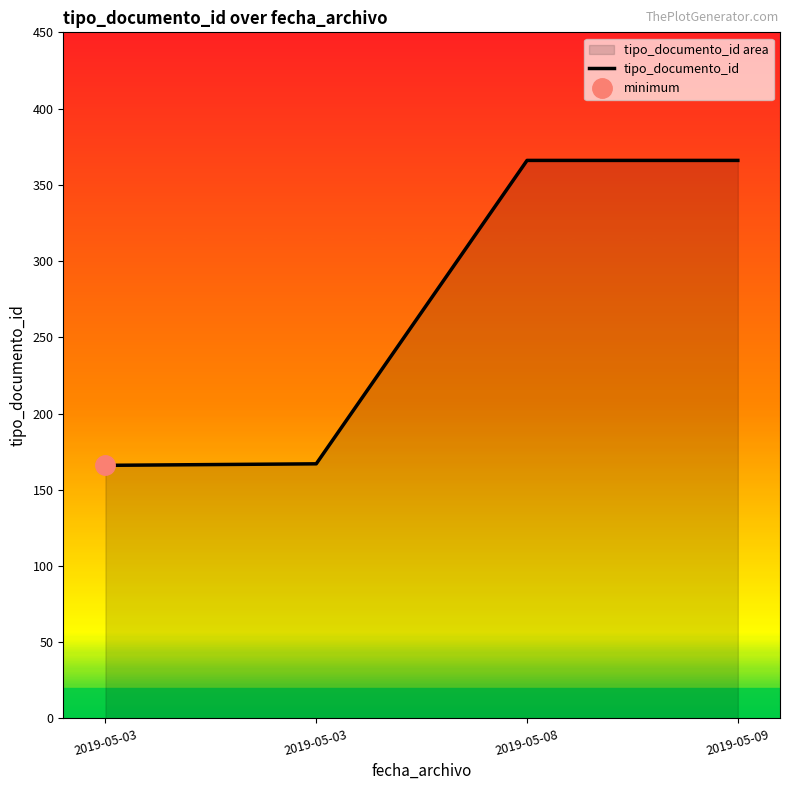

What is the smallest value displayed?

166